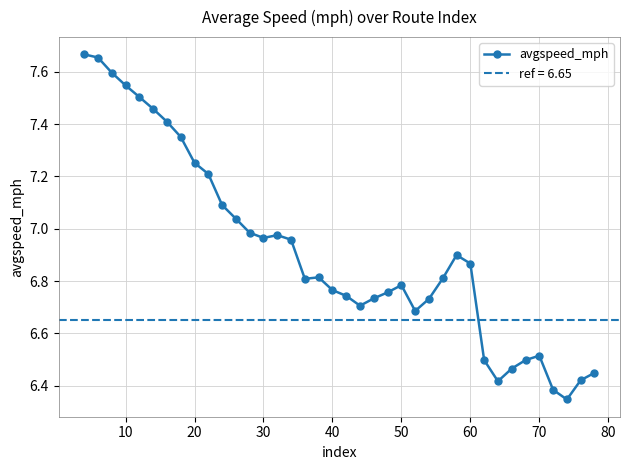

The avgspeed_mph series shows 11.1 at 10. True or false?

False